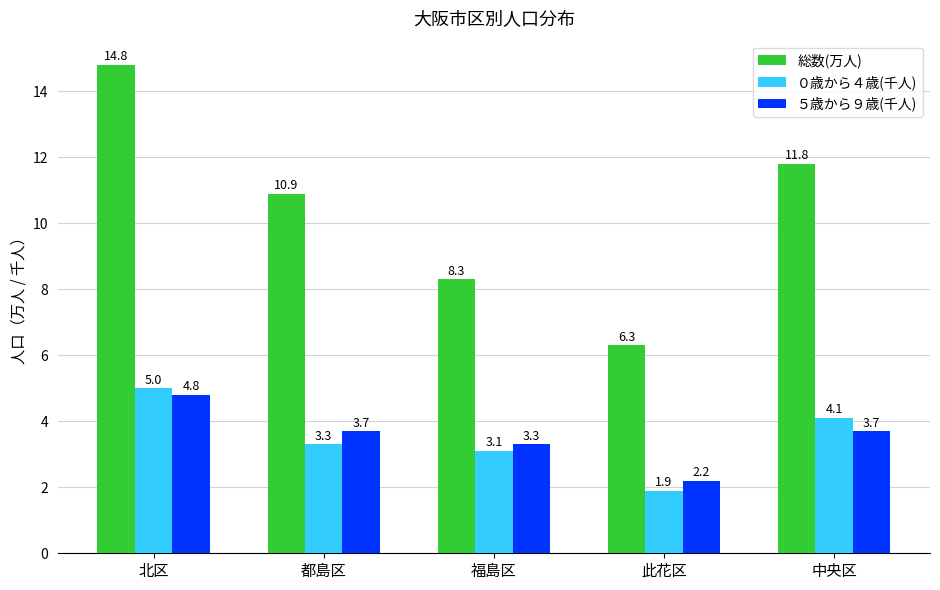

What is the sum of the 総数(万人) values at 福島区 and 此花区?

14.6